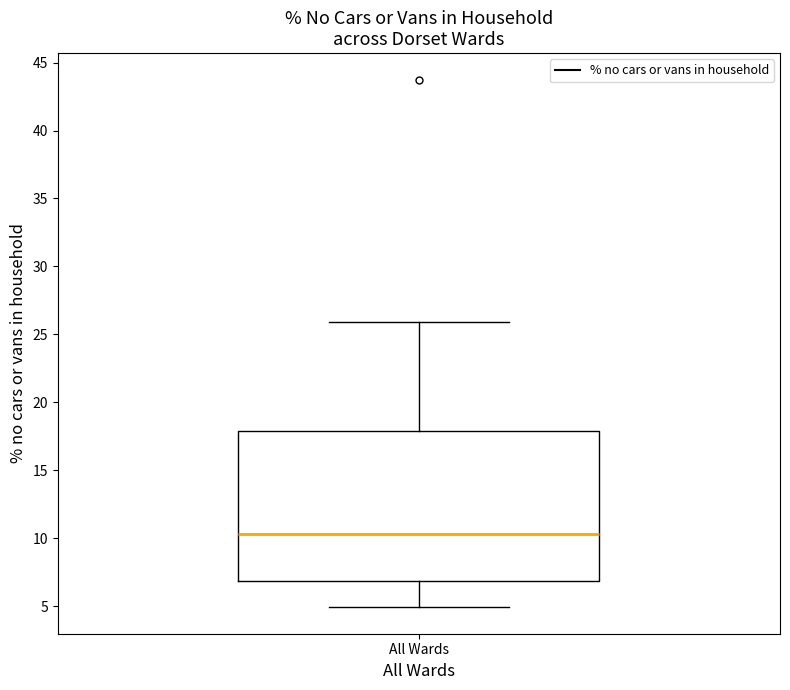

Where does the lower whisker of the box for All Wards end on the y-axis? The values are not printed on the chart, so give them approximately, as read against the axis.

5.0